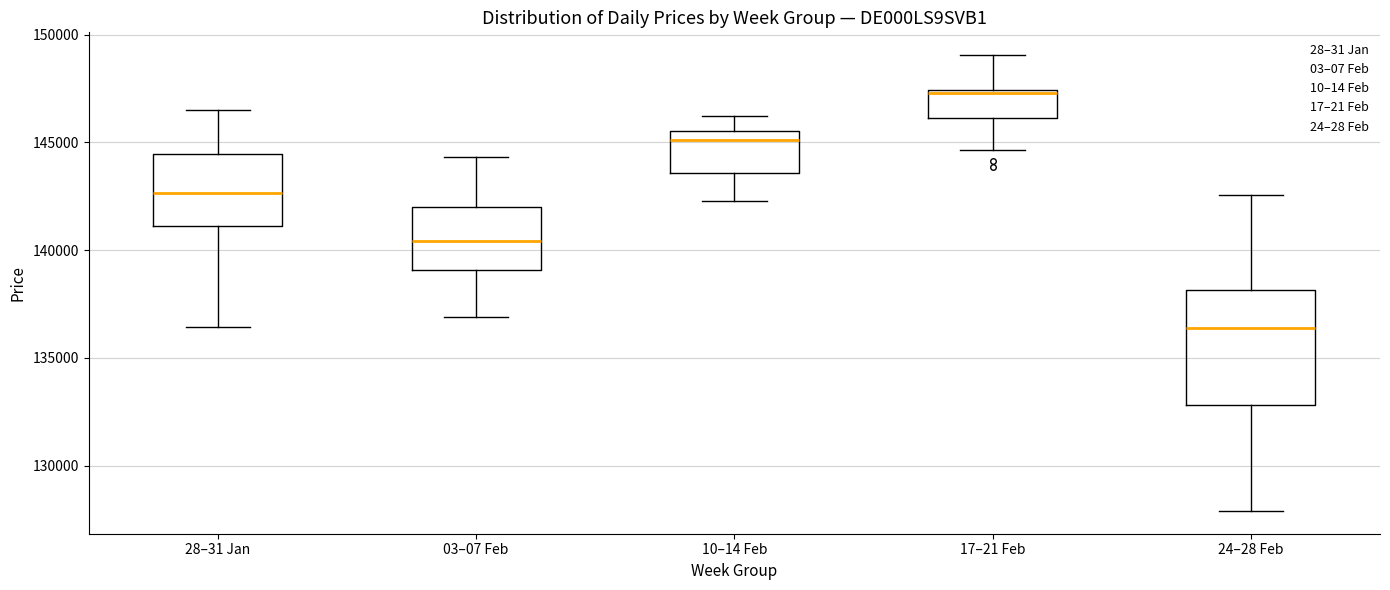

Reading left to right, read every box against the y-axis: the position of its median line, the range the box covers, and the ends of its whiskers. The values are not printed on the chart, so give them approximately, as read against the axis.

28–31 Jan: median 142500, box 141000 to 144500, whiskers 136500 to 146500
03–07 Feb: median 140500, box 139000 to 142000, whiskers 137000 to 144500
10–14 Feb: median 145000, box 143500 to 145500, whiskers 142500 to 146000
17–21 Feb: median 147500, box 146000 to 147500, whiskers 144500 to 149000
24–28 Feb: median 136500, box 133000 to 138000, whiskers 128000 to 142500